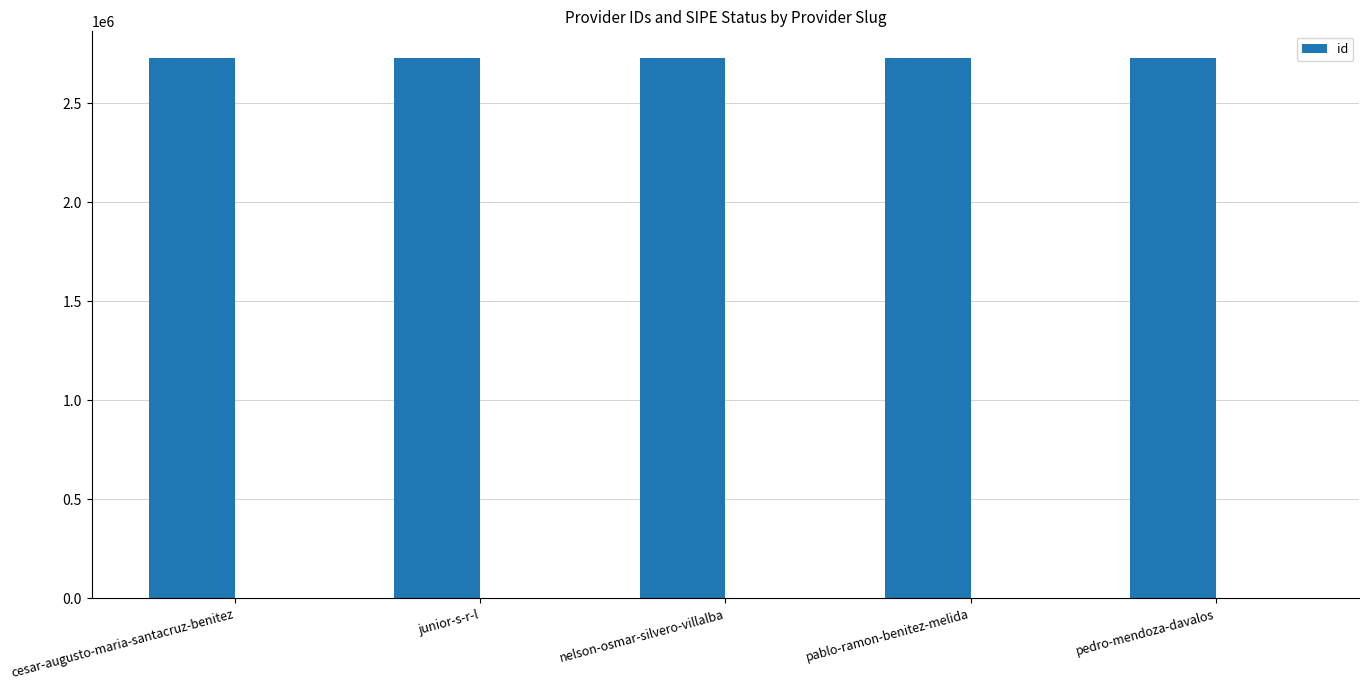

What is the difference between the second highest and minimum values?

3